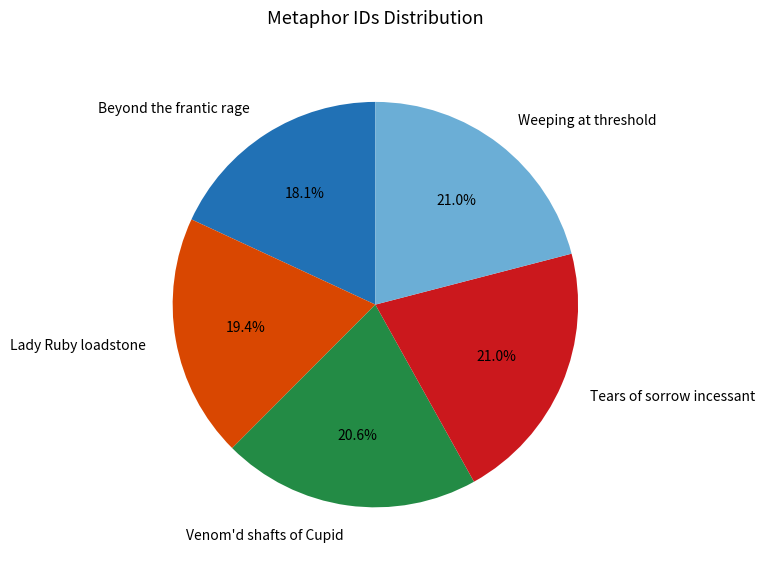

What is the total percentage of Lady Ruby loadstone and Venom'd shafts of Cupid?

40.0%